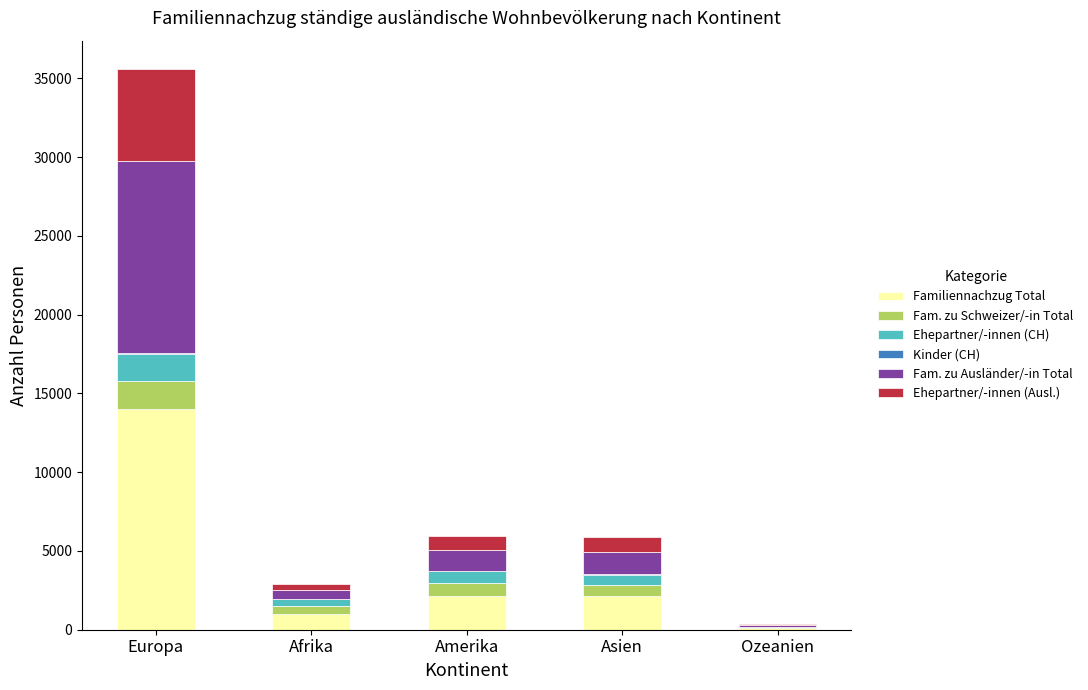

Are the bars horizontal?

No